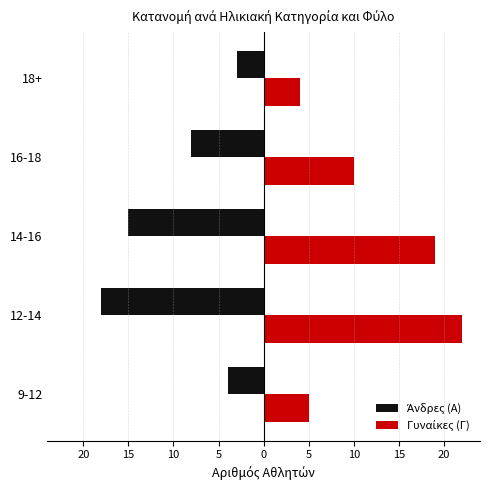

How many categories are shown in the chart?

5